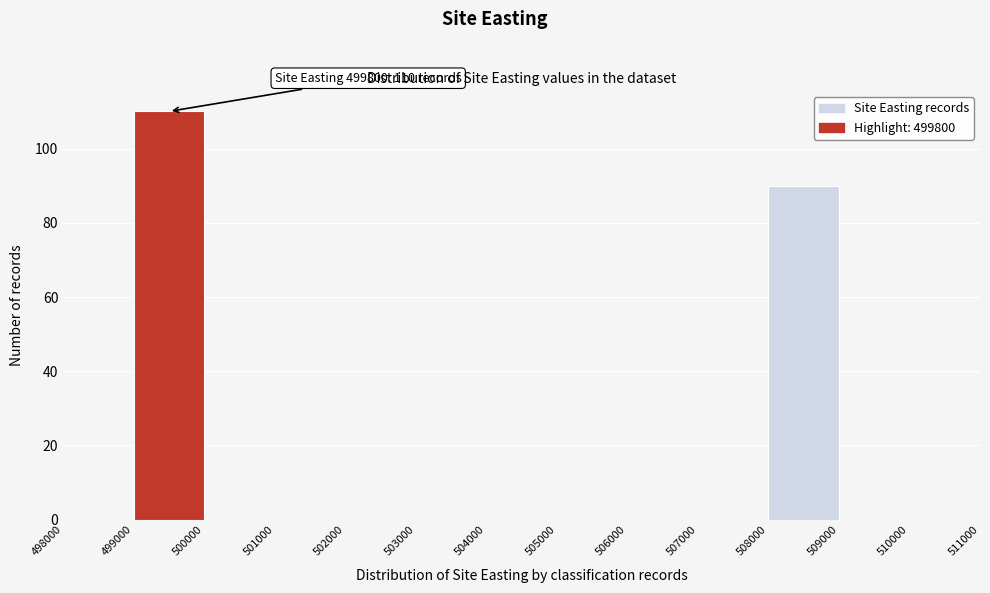

Over which range of the x-axis is the bar tallest?

499000 to 500000